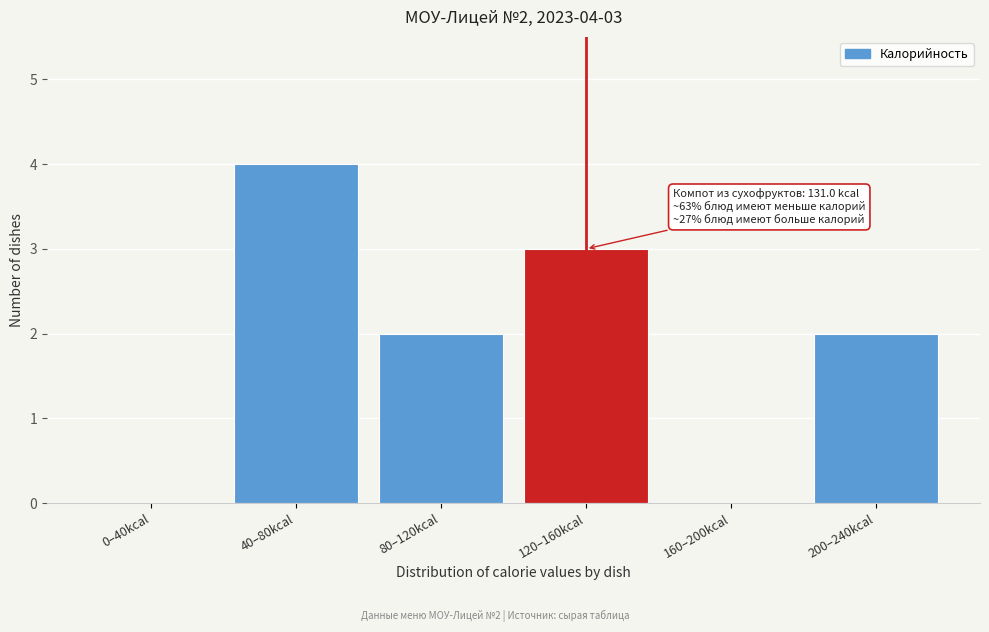

Reading left to right, what are all the values shown in this chart?

0–40kcal=0	40–80kcal=4	80–120kcal=2	120–160kcal=3	160–200kcal=0	200–240kcal=2